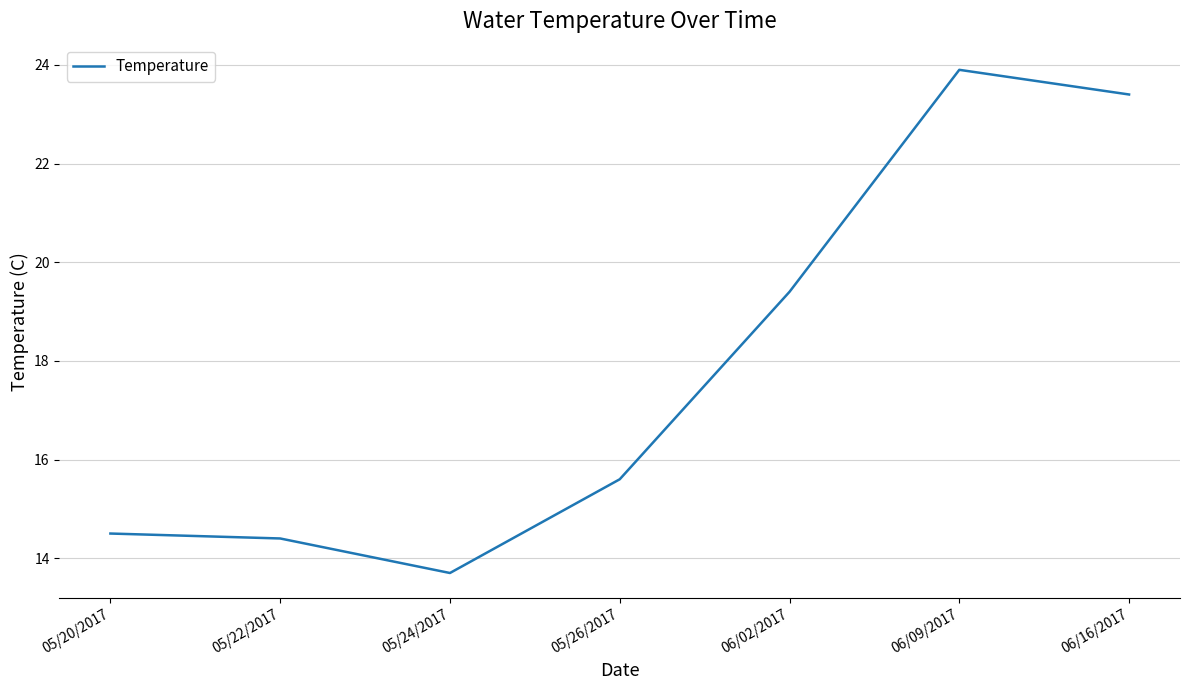

What is the sum of all values?

124.9